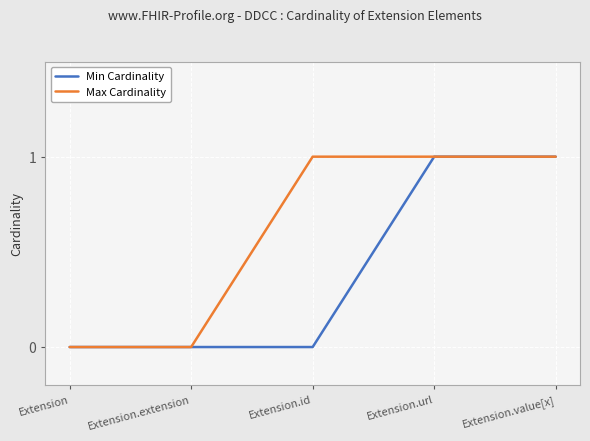

Reading left to right, extract all data points from this chart.

Min Cardinality: Extension=0	Extension.extension=0	Extension.id=0	Extension.url=1	Extension.value[x]=1
Max Cardinality: Extension=0	Extension.extension=0	Extension.id=1	Extension.url=1	Extension.value[x]=1